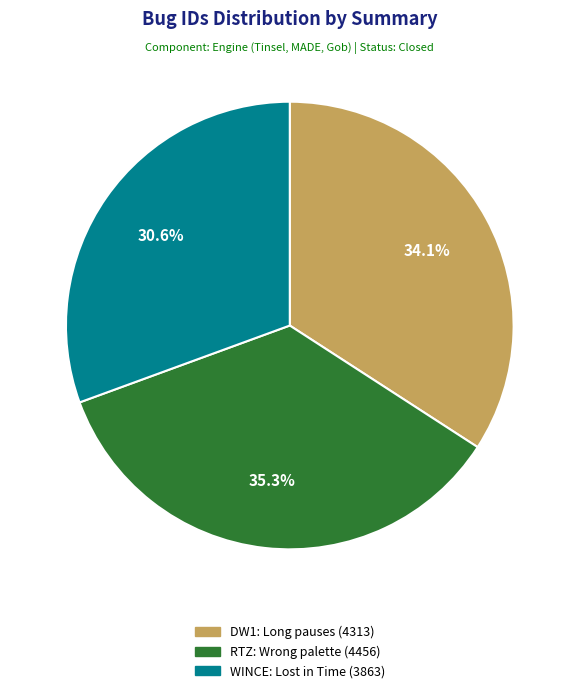

How much of the chart is everything except WINCE: Lost in Time (3863)?

69.4%